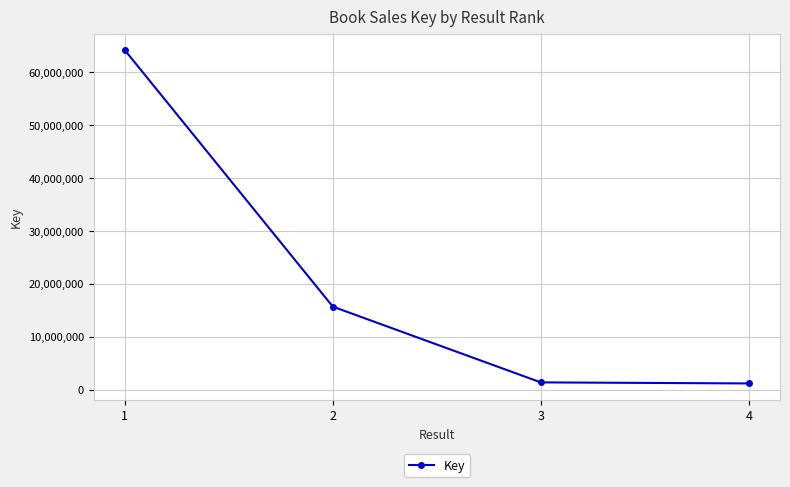

What is the difference between the values at 3 and 2?

14325862